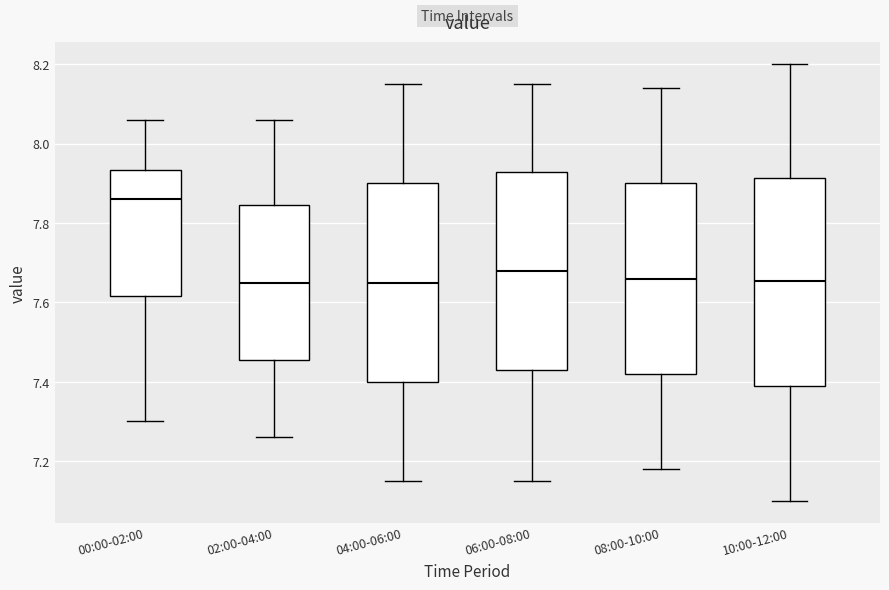

Where is the upper edge of the box for 00:00-02:00 on the y-axis? The values are not printed on the chart, so give them approximately, as read against the axis.

7.94